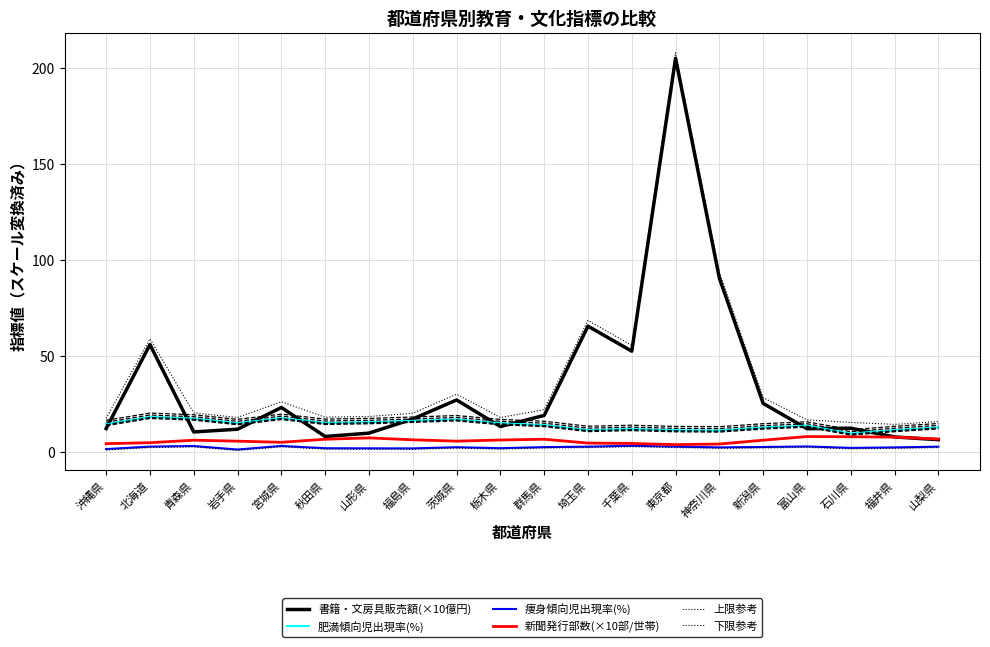

Where is the first local maximum for 痩身傾向児出現率(%)?

青森県